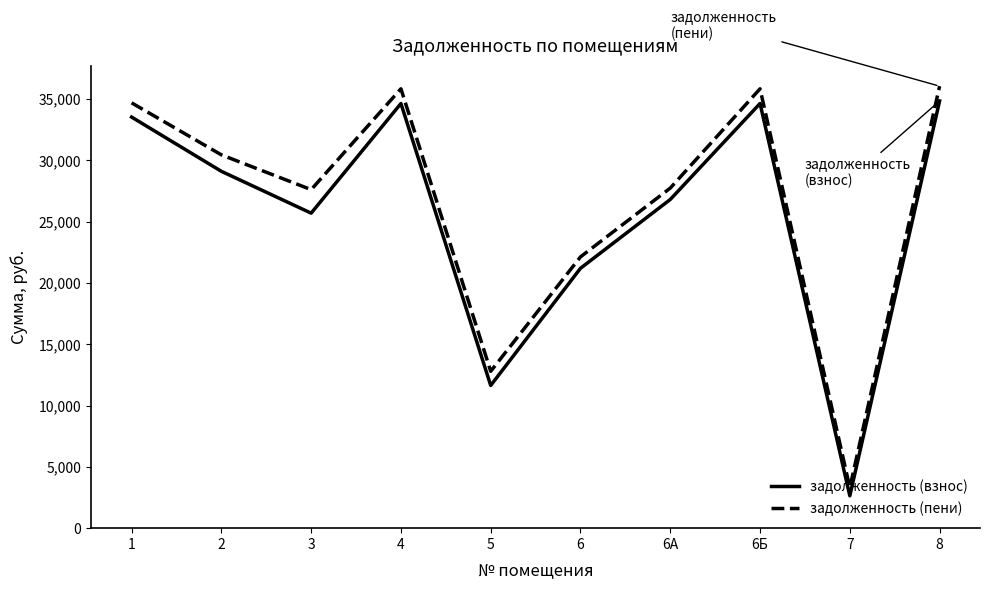

True or false: задолженность (пени) has a value of 30455.3 at 2.

True